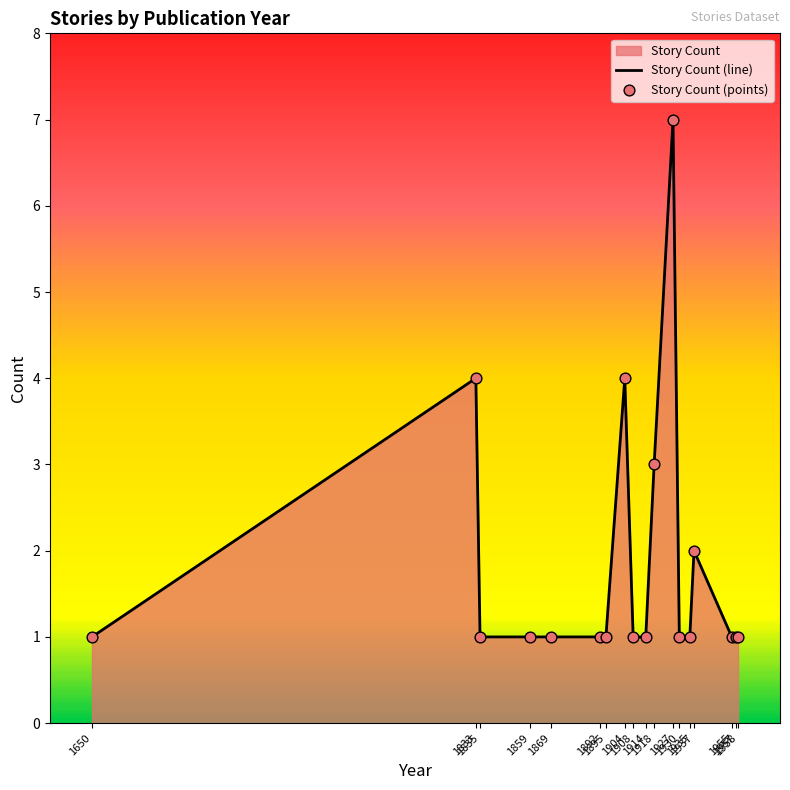

Which series has the largest total across all categories?

Story Count (line)